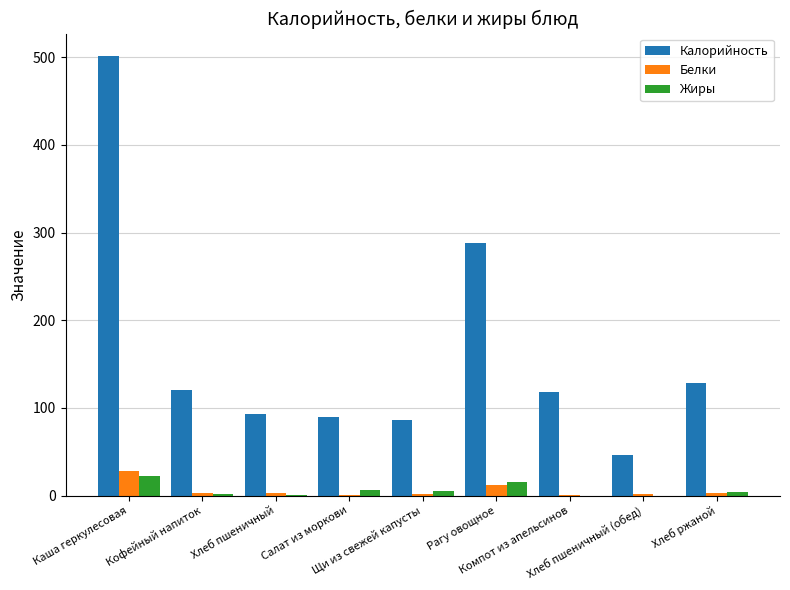

What is the highest value of the Калорийность series?

502.0